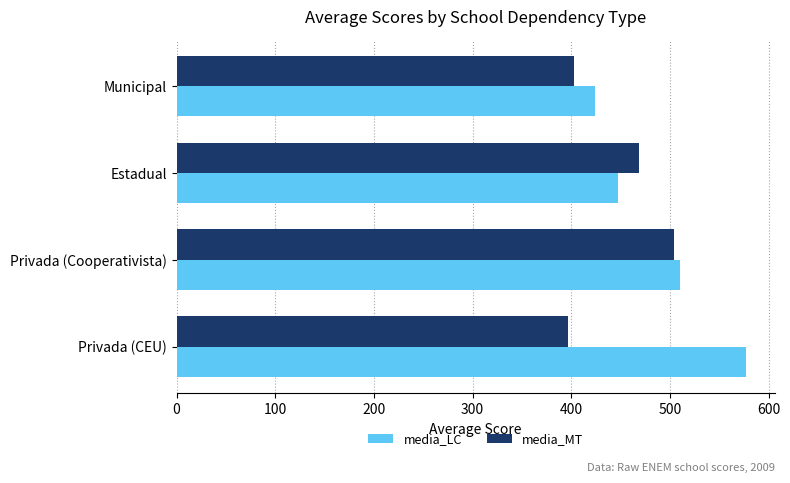

Which series changed the most between Estadual and Privada (Cooperativista)?

media_LC